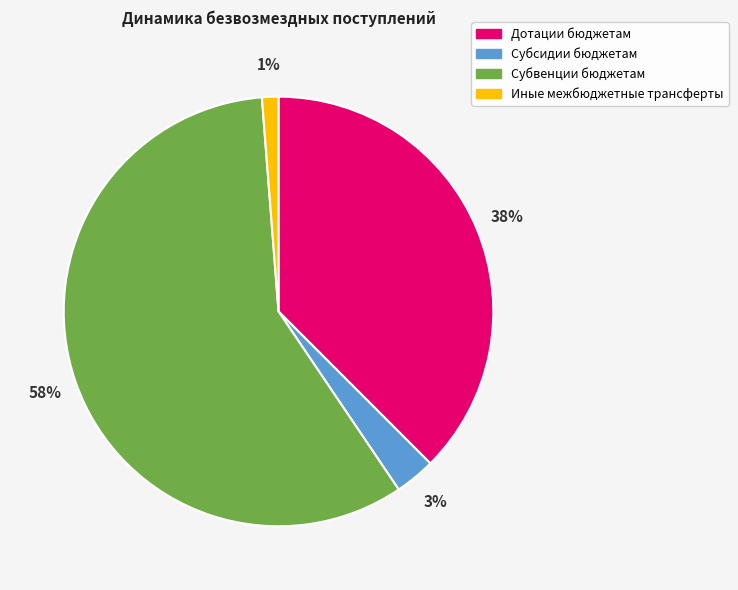

To the nearest percent, what is the difference between the largest and smallest slice percentages?

57%